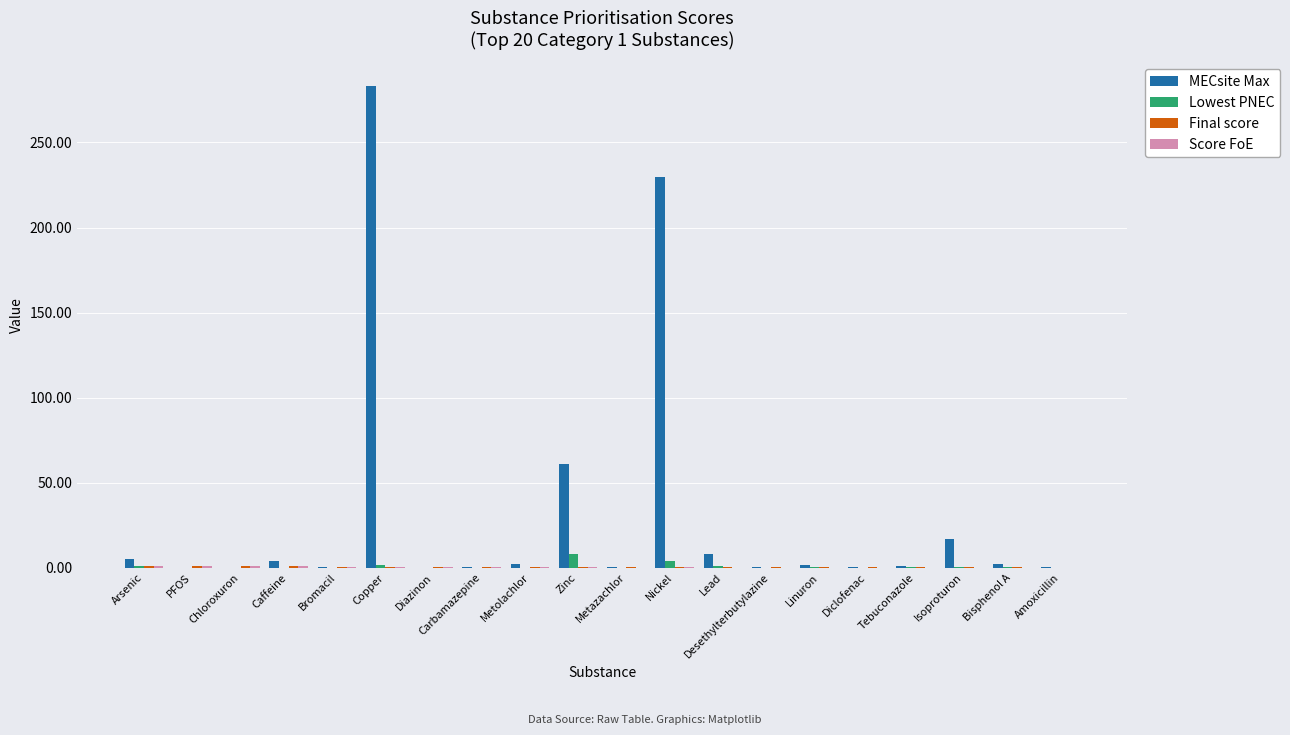

Which series has the largest total across all categories?

MECsite Max